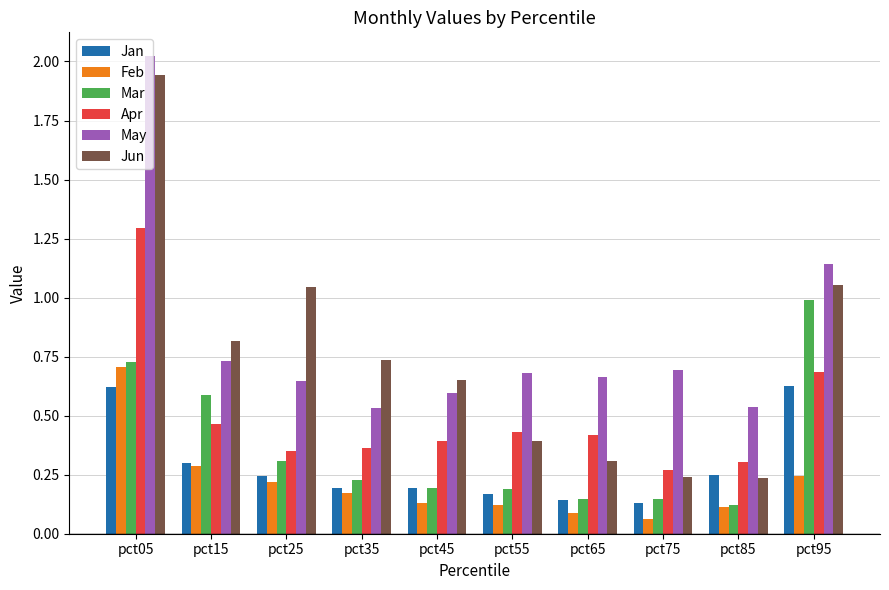

Between pct25 and pct55, which series saw the biggest shift?

Jun